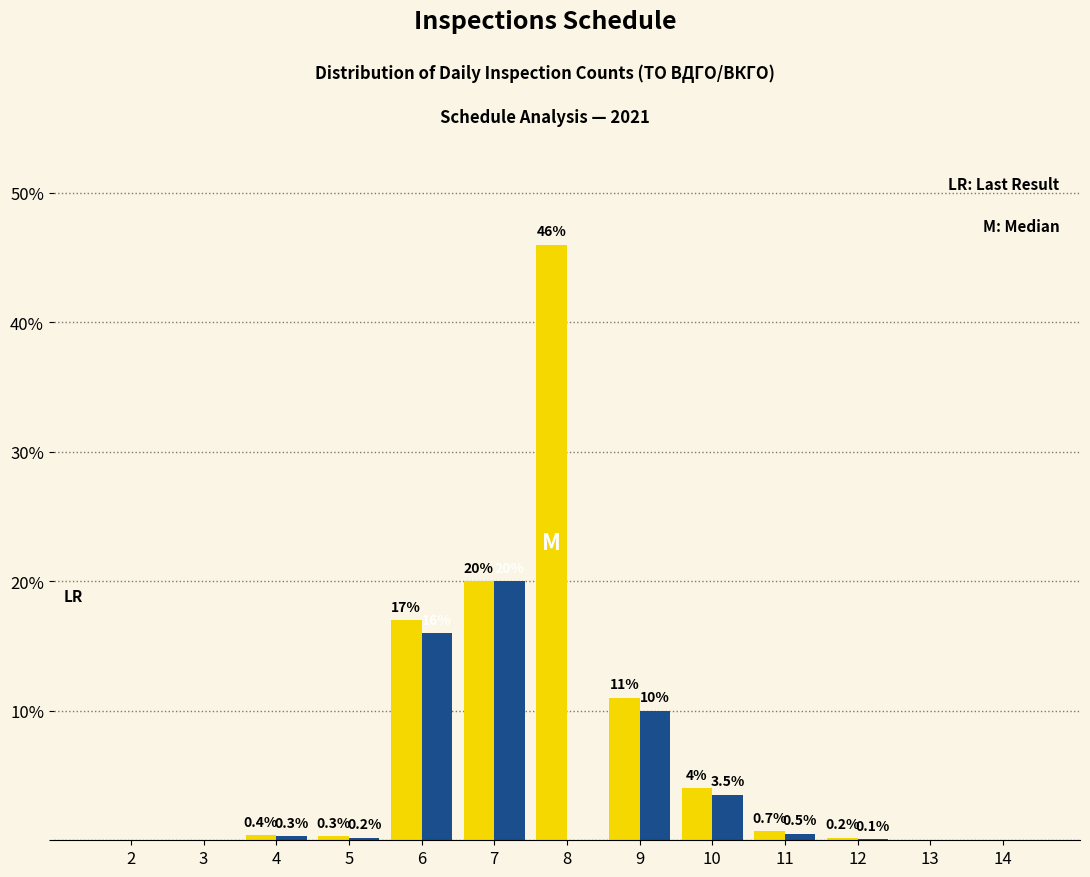

What is the maximum value shown in the chart?

46.0